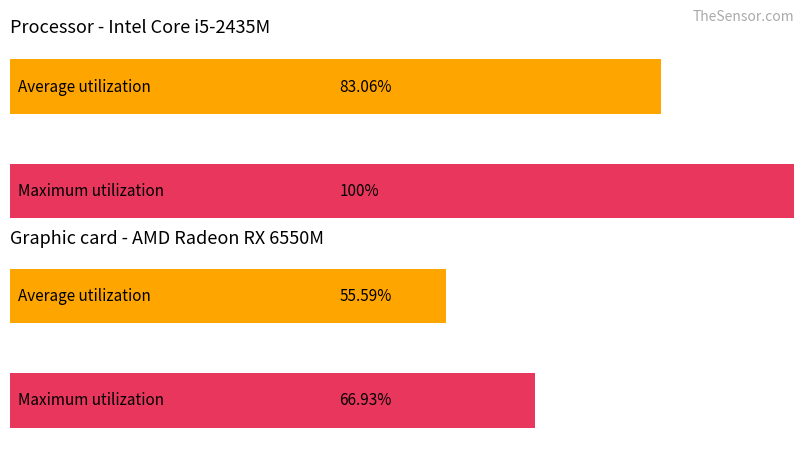

Which series has the largest total across all categories?

Maximum utilization